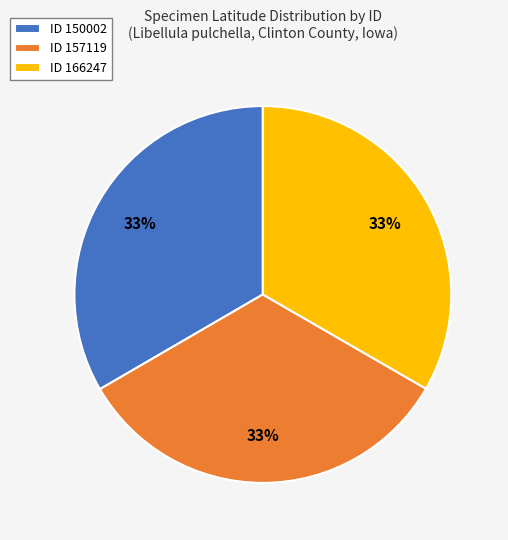

How many segments does this pie chart have?

3